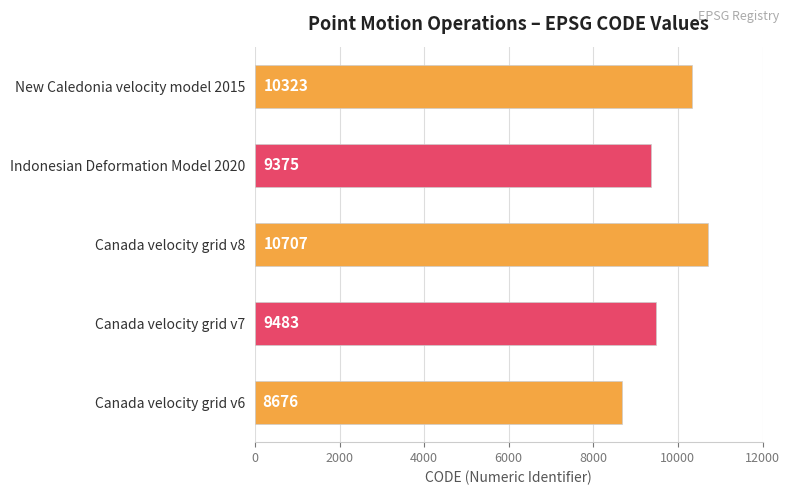

What is the difference between the maximum and minimum values?

2031